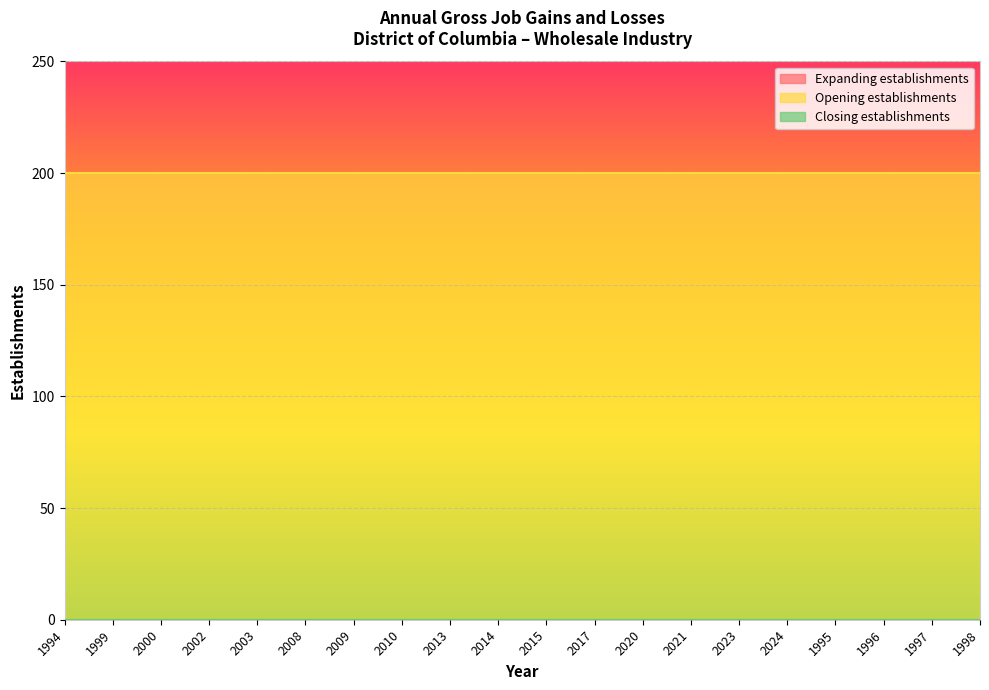

How many lines are shown in the chart?

3